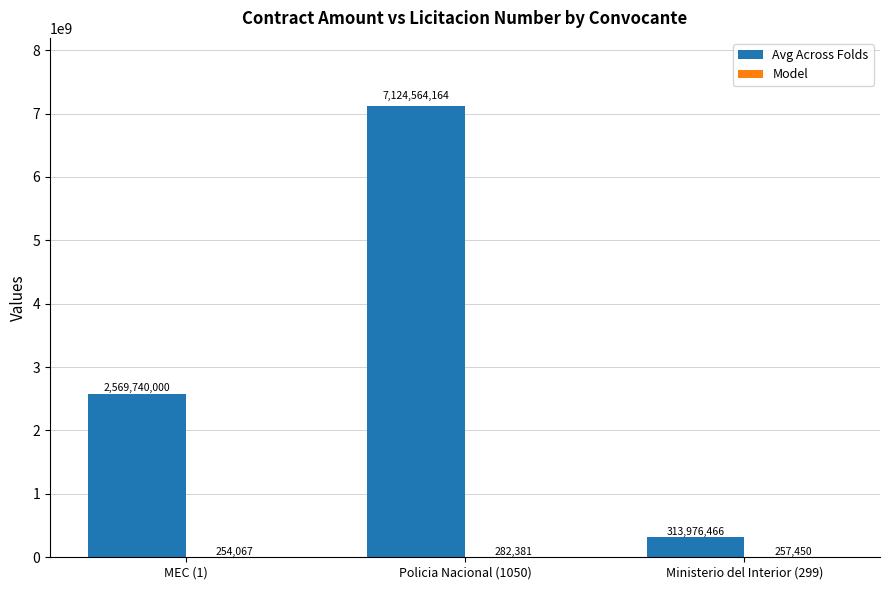

What is the maximum value for Avg Across Folds?

7124564164